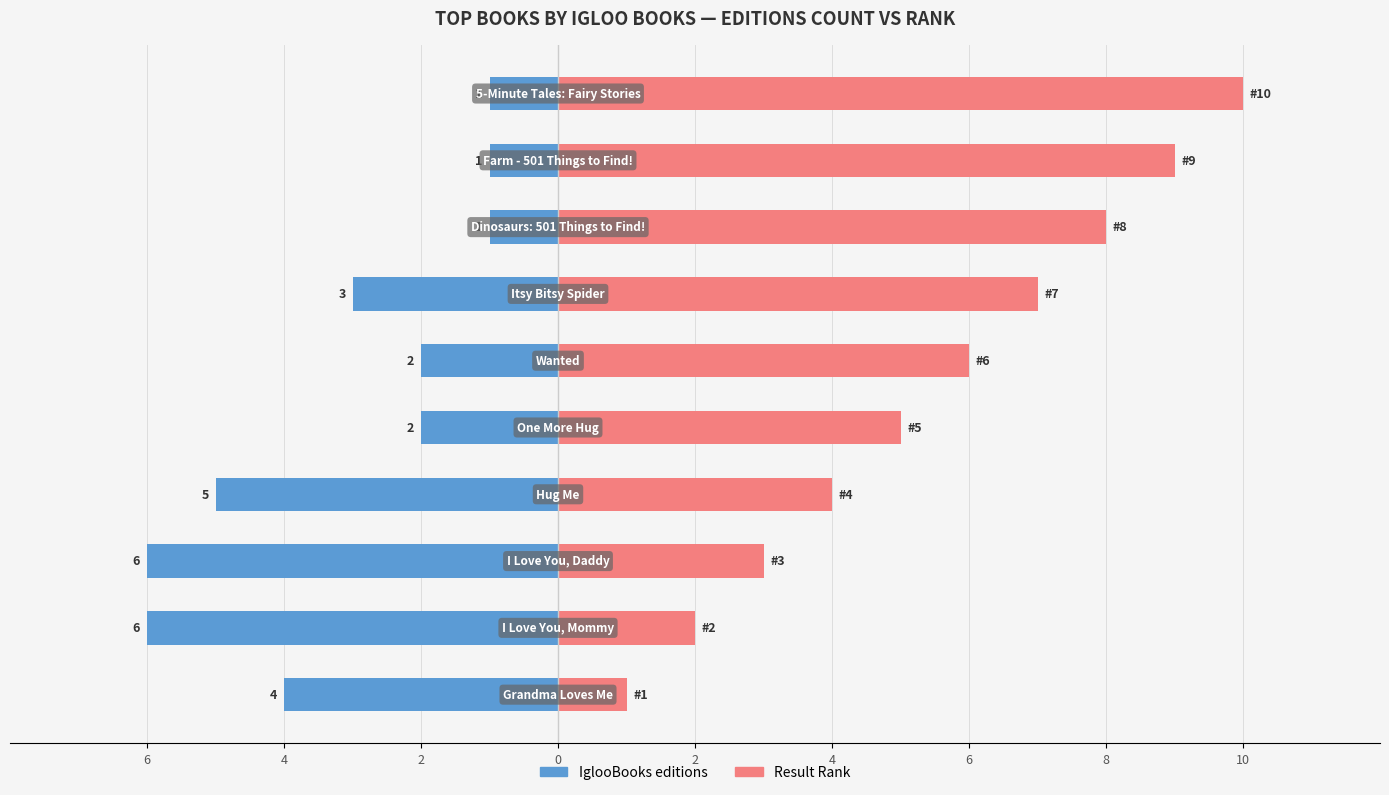

What is the sum of the IglooBooks (editions) values at 4 and 4?

-8